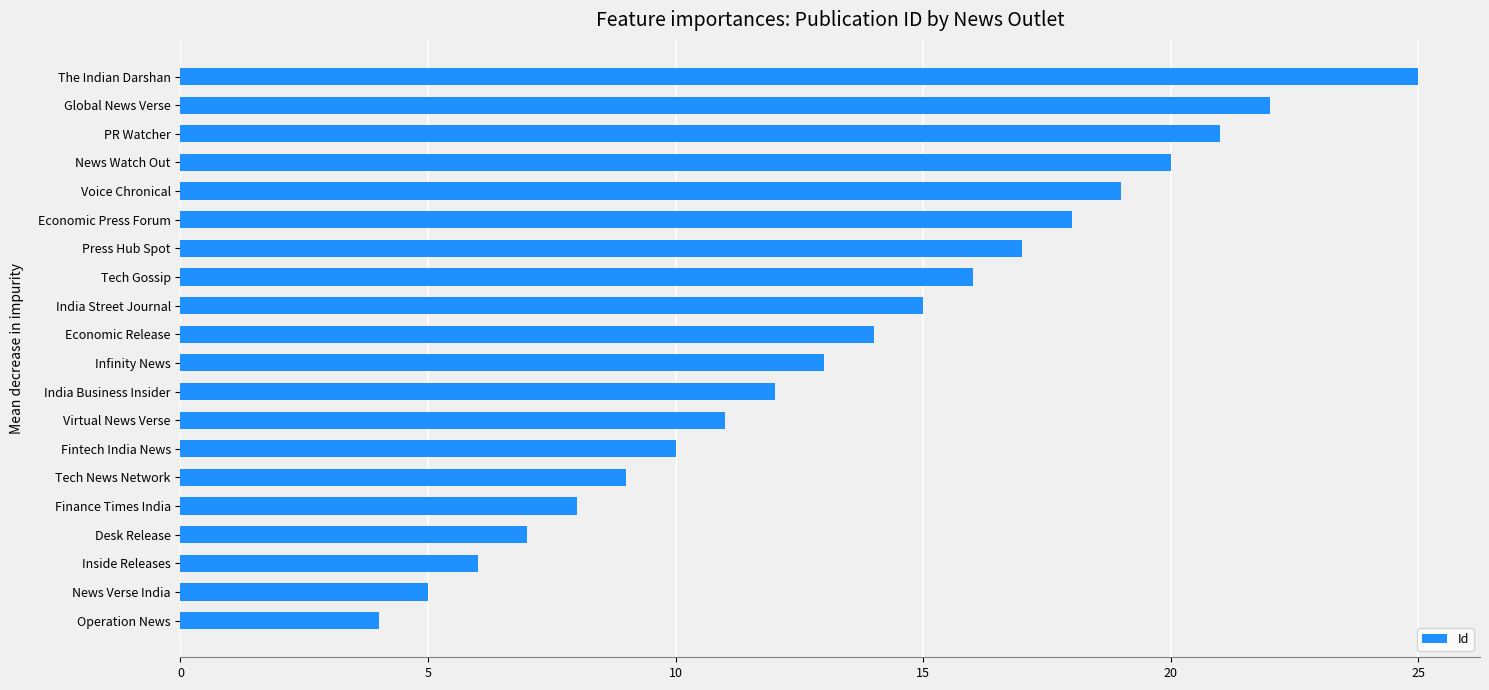

What is the difference between the values at The Indian Darshan and Finance Times India?

17